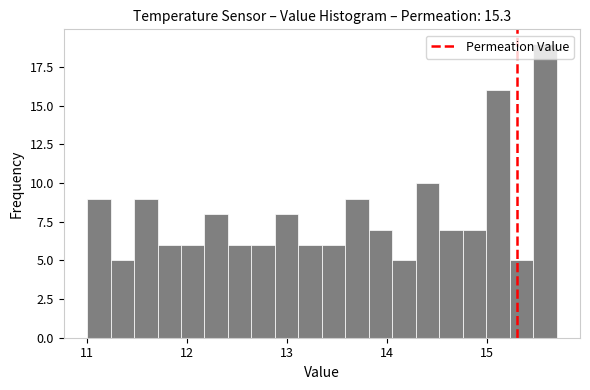

Around what value on the x-axis is the tallest bar? Give the approximate position of its centre, as read against the axis.

15.6